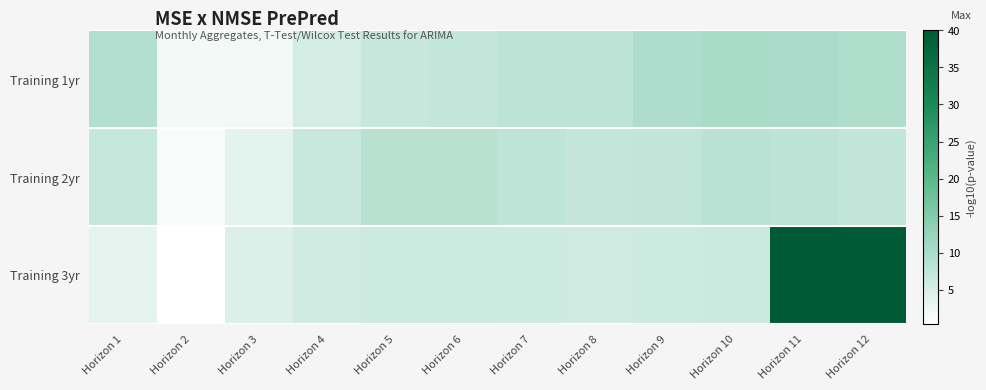

List the series in order of their peak value, lowest first.

Training 2yr, Training 1yr, Training 3yr